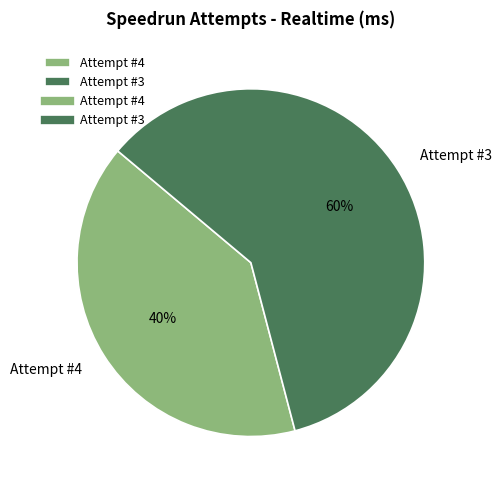

Is there any slice that represents more than half of the pie?

Yes